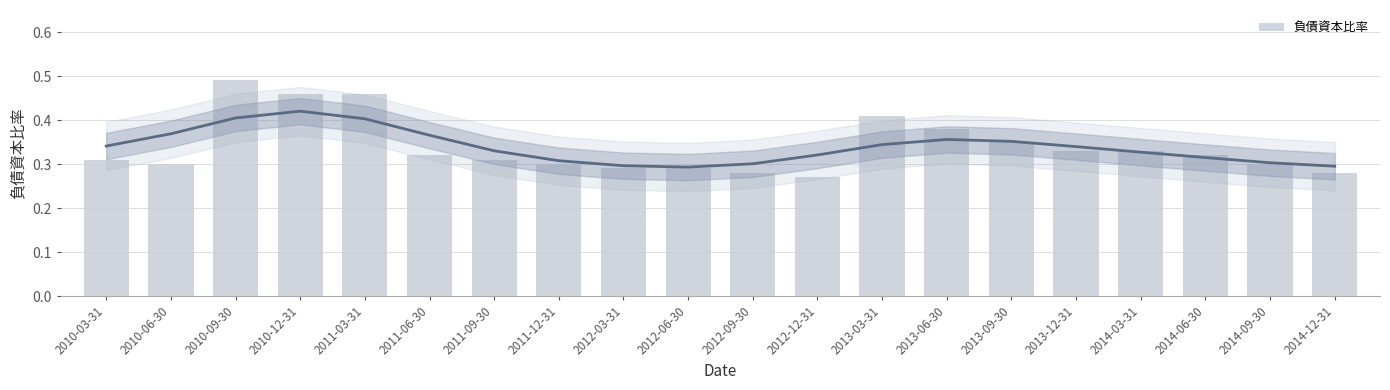

What is the approximate value at 2010-09-30?

0.5